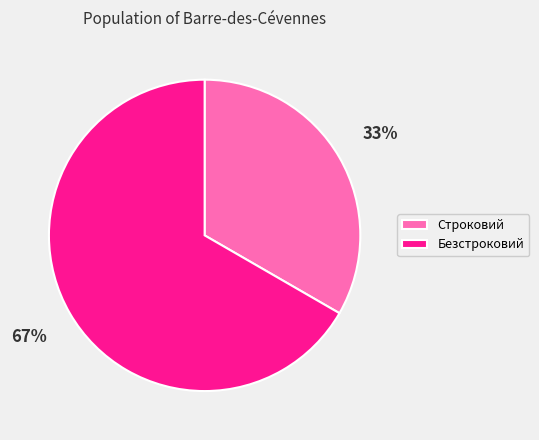

What is the largest slice in the pie chart?

Безстроковий